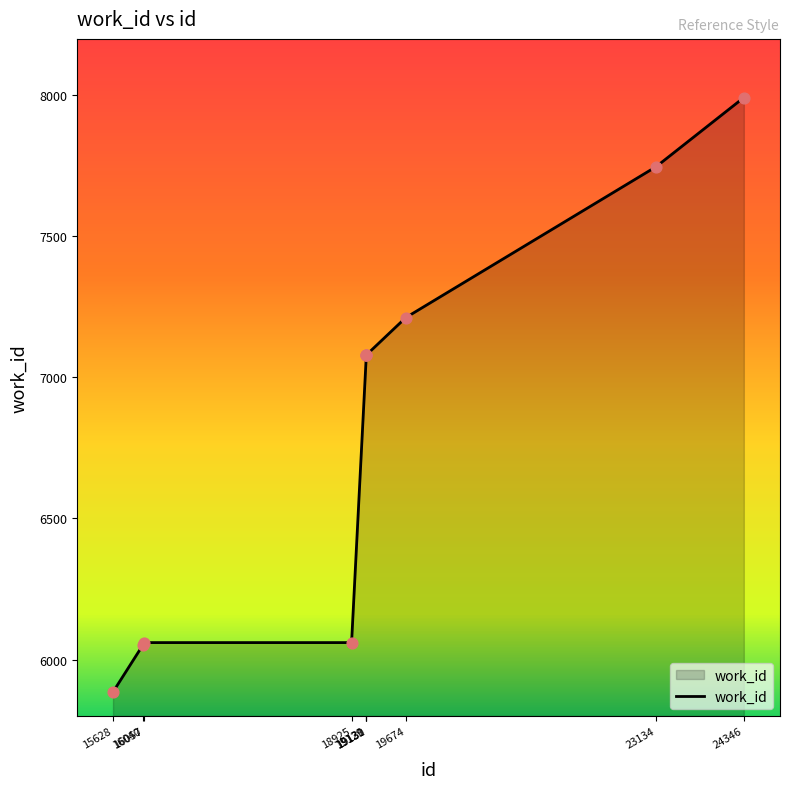

Between 19674 and 18925, which is larger?

19674